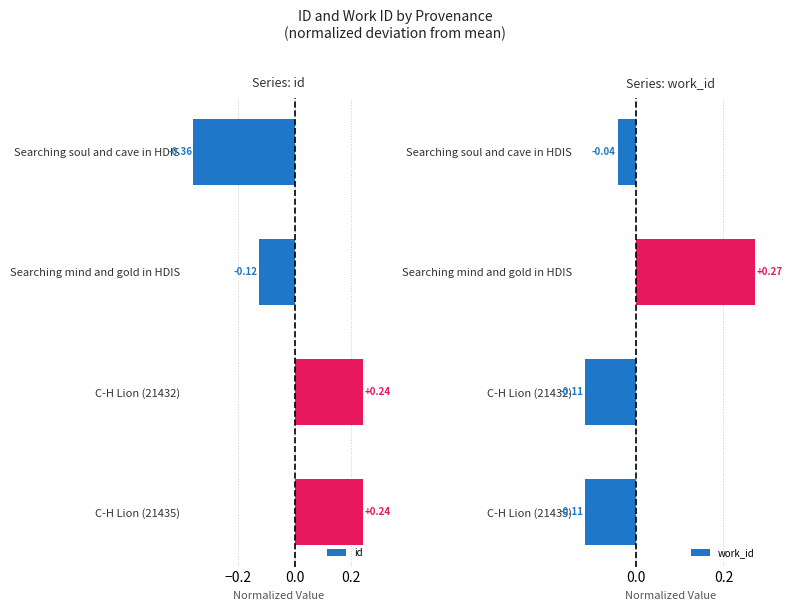

Reading left to right, extract all data points from this chart.

id: -0.4	-0.1	0.2	0.2
work_id: -0.0	0.3	-0.1	-0.1